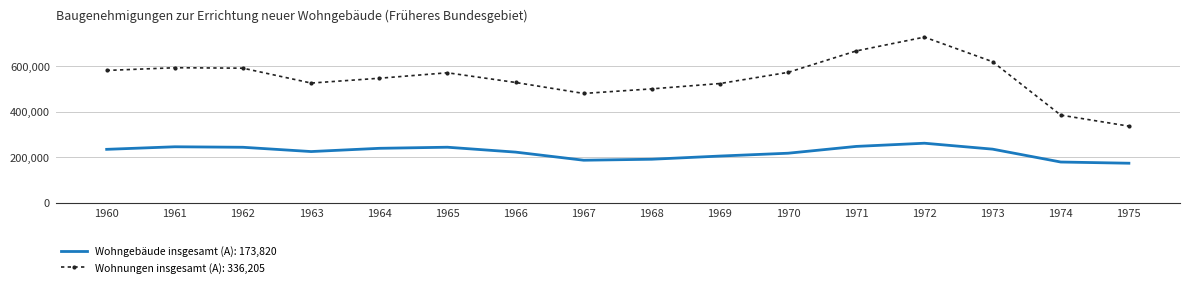

Between 1961 and 1975, which series saw the biggest shift?

Wohnungen insgesamt (A): 336,205